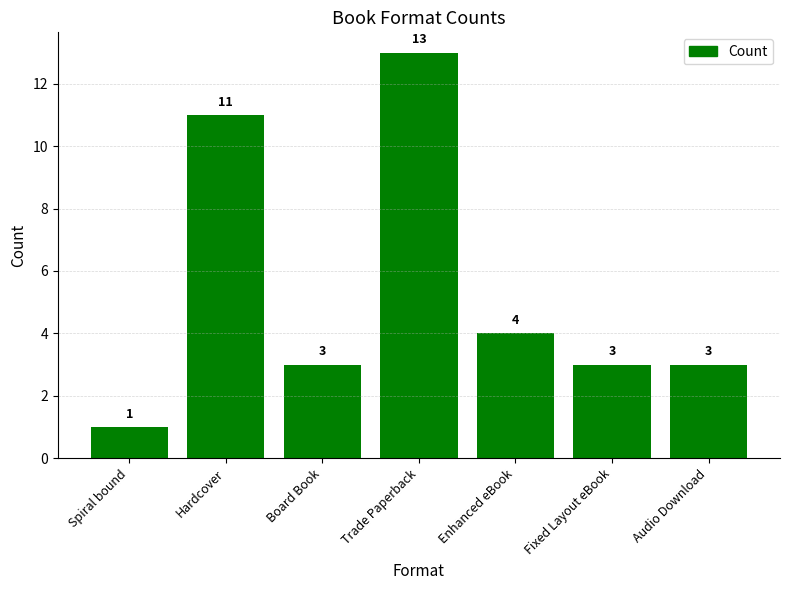

What is the label of the 4th bar from the right?

Trade Paperback